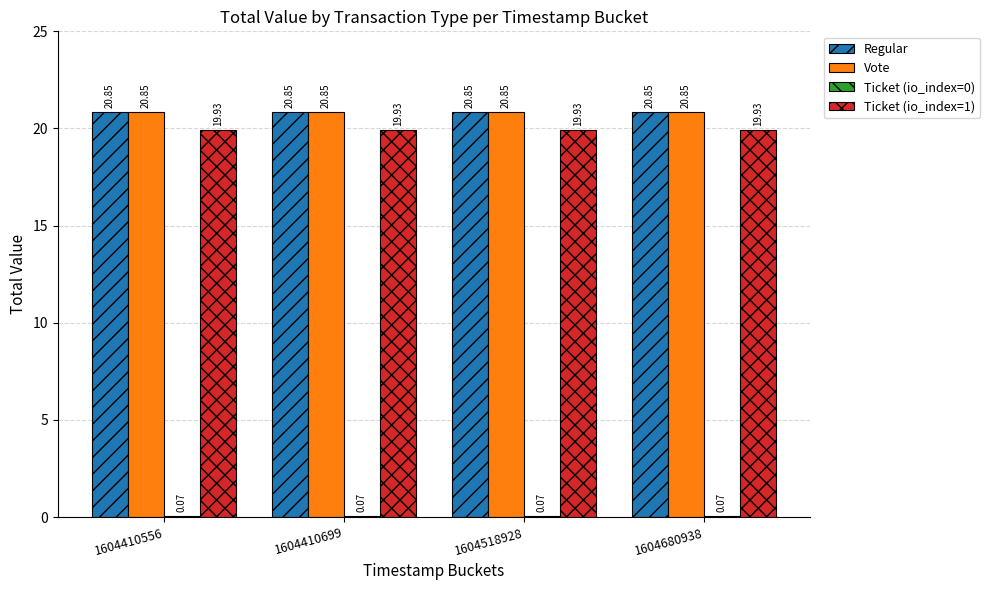

What is the total value across all series at 1604680938?

61.7